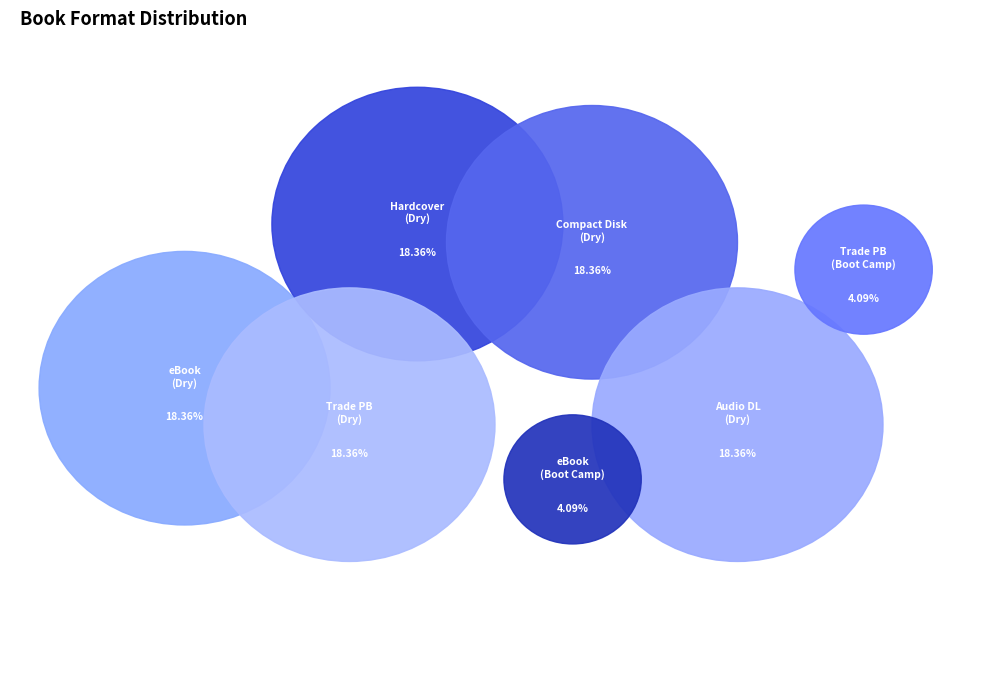

To the nearest percent, what is the difference between the largest and smallest slice percentages?

14%